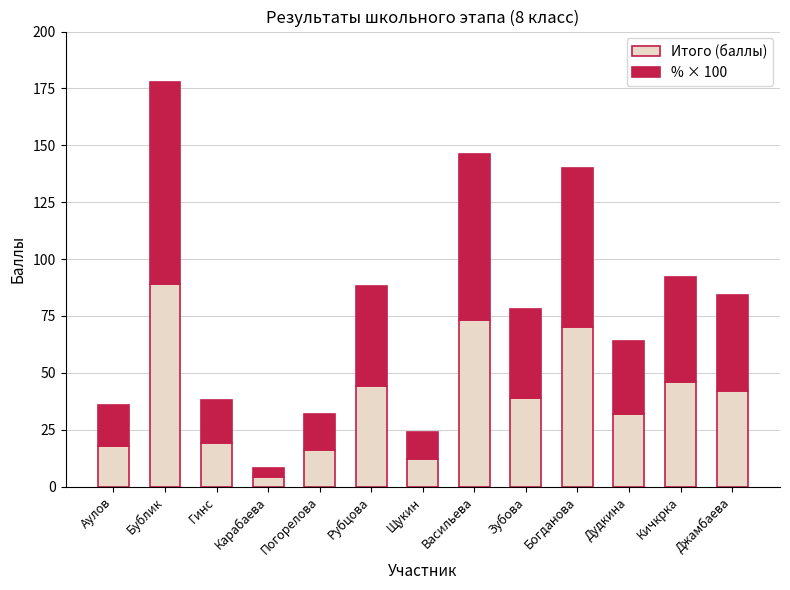

The value of Итого (баллы) at Рубцова is 77. True or false?

False